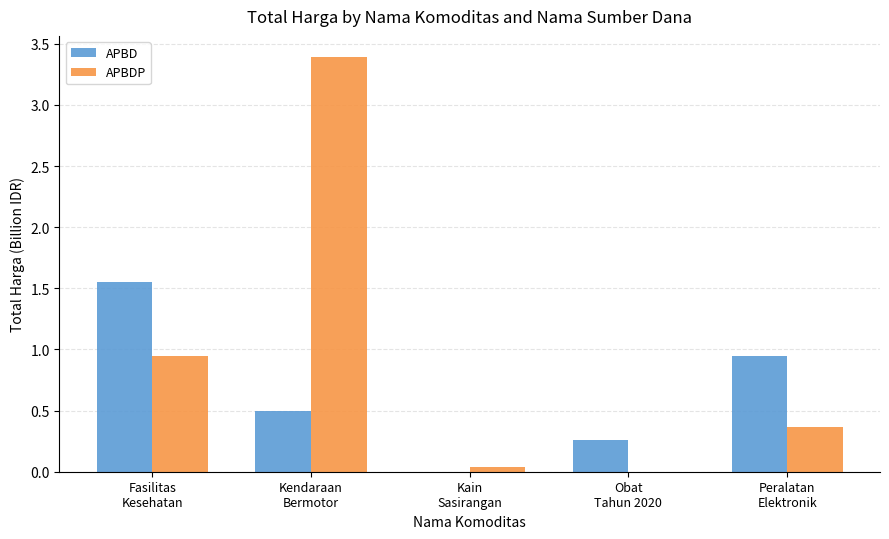

At which label does APBD reach its peak?

Fasilitas
Kesehatan